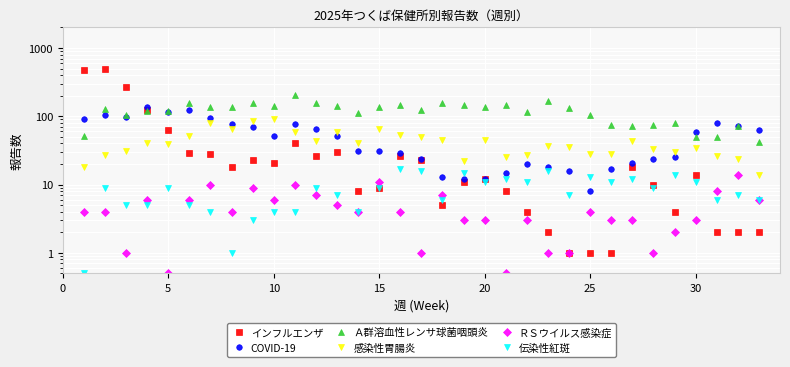

Which series has the largest total across all categories?

Ａ群溶血性レンサ球菌咽頭炎